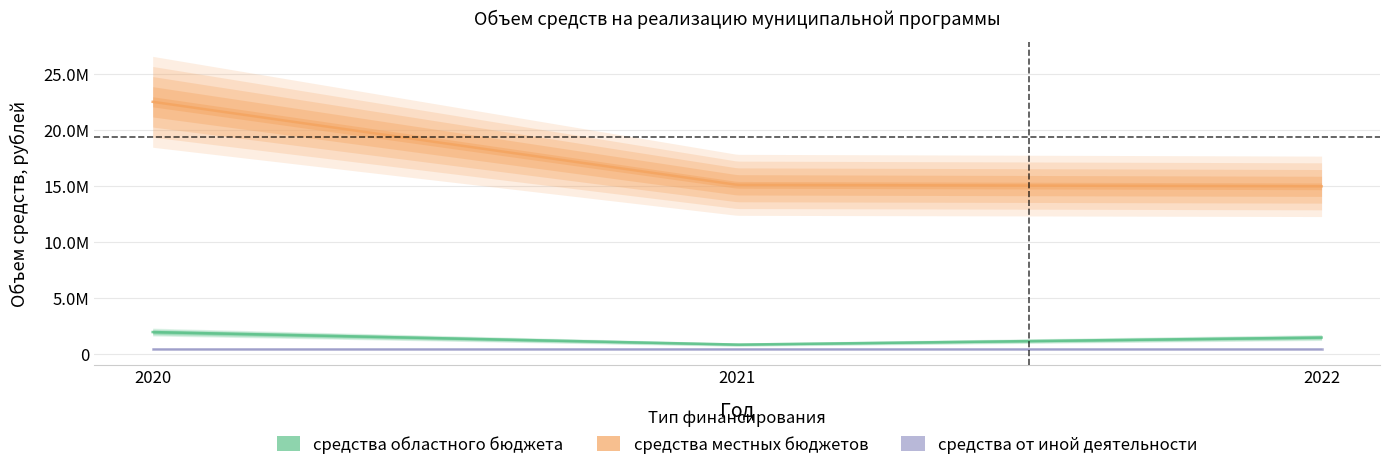

How many values in the средства областного бюджета series are below 1493235?

1